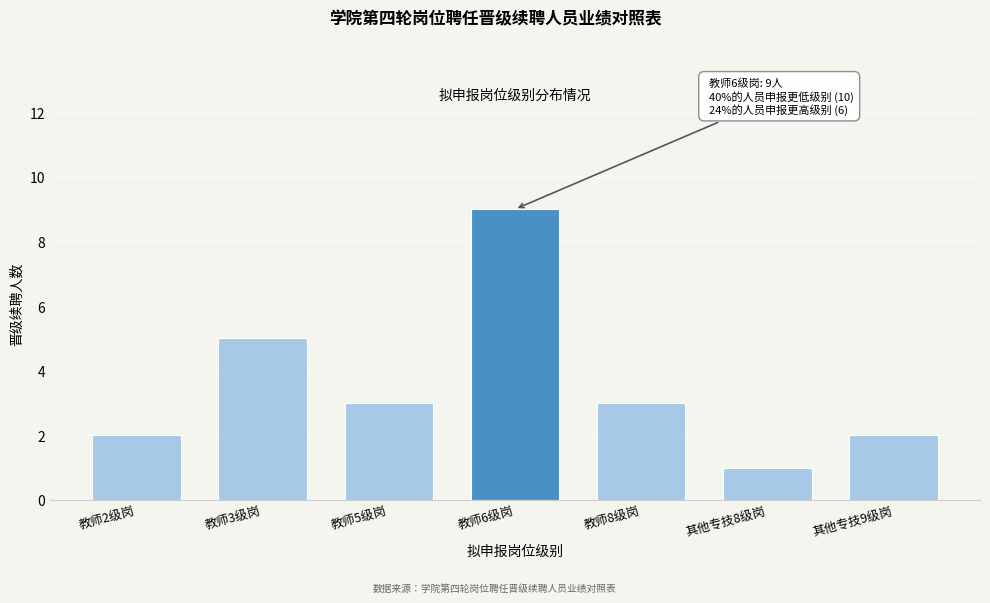

Reading right to left, what are all the values shown in this chart?

其他专技9级岗=2	其他专技8级岗=1	教师8级岗=3	教师6级岗=9	教师5级岗=3	教师3级岗=5	教师2级岗=2